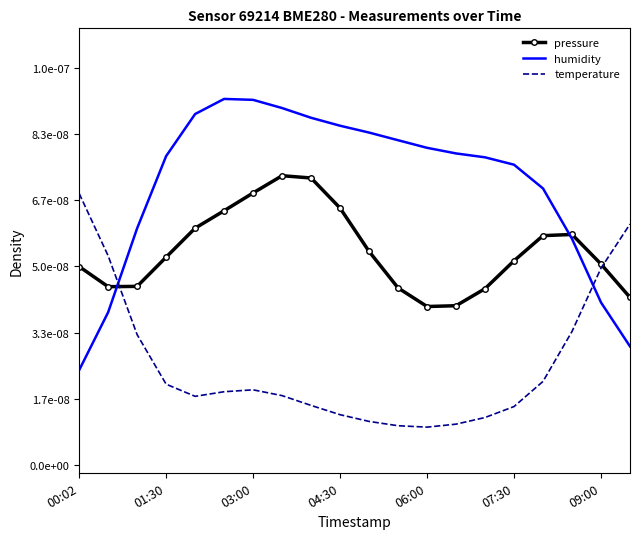

What are all the series names shown in the legend?

pressure, humidity, temperature